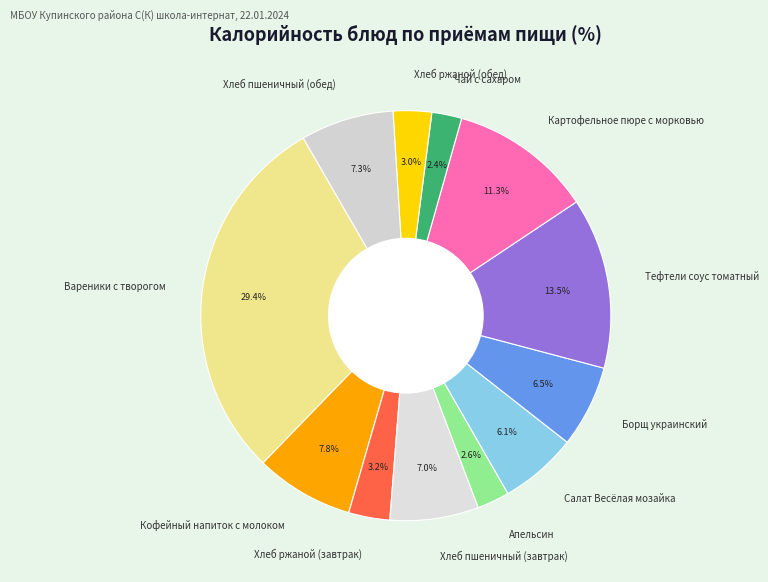

How many slices are in this pie chart?

12